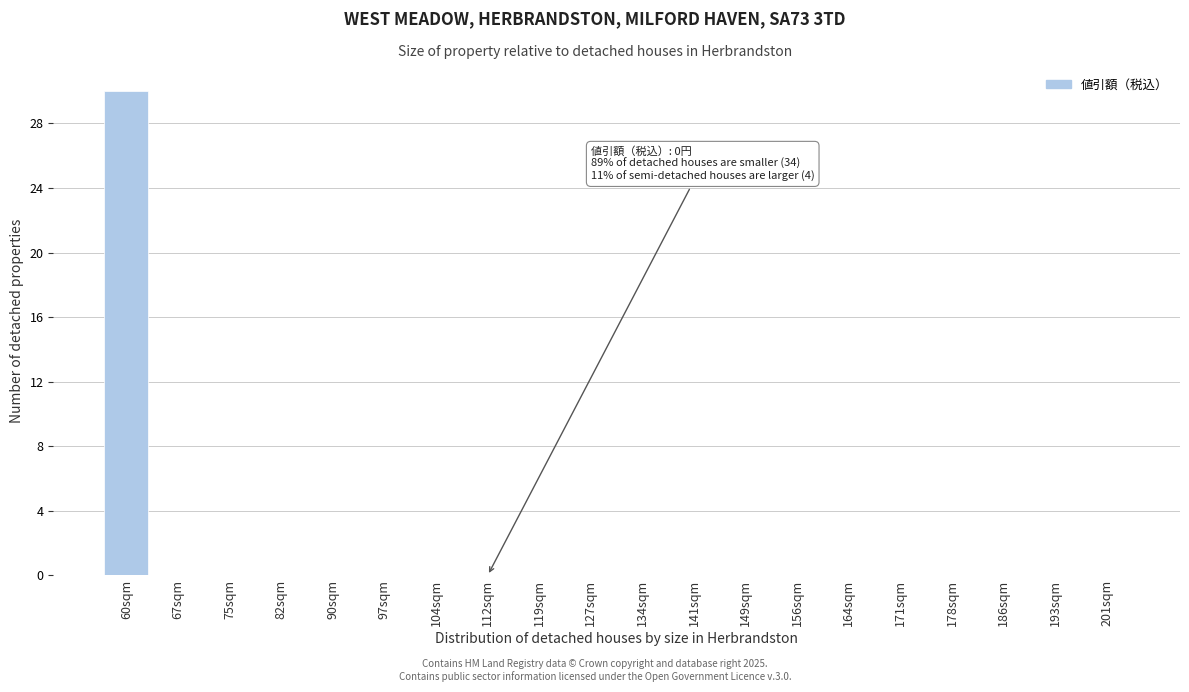

Reading right to left, extract all data points from this chart.

201sqm=0	193sqm=0	186sqm=0	178sqm=0	171sqm=0	164sqm=0	156sqm=0	149sqm=0	141sqm=0	134sqm=0	127sqm=0	119sqm=0	112sqm=0	104sqm=0	97sqm=0	90sqm=0	82sqm=0	75sqm=0	67sqm=0	60sqm=30